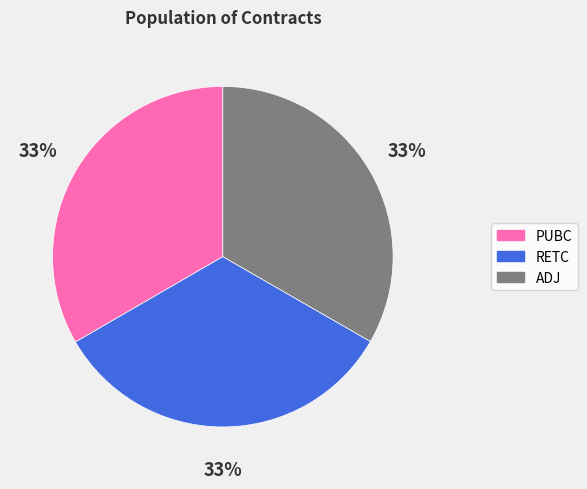

What percentage is the RETC slice, to the nearest percent?

33%